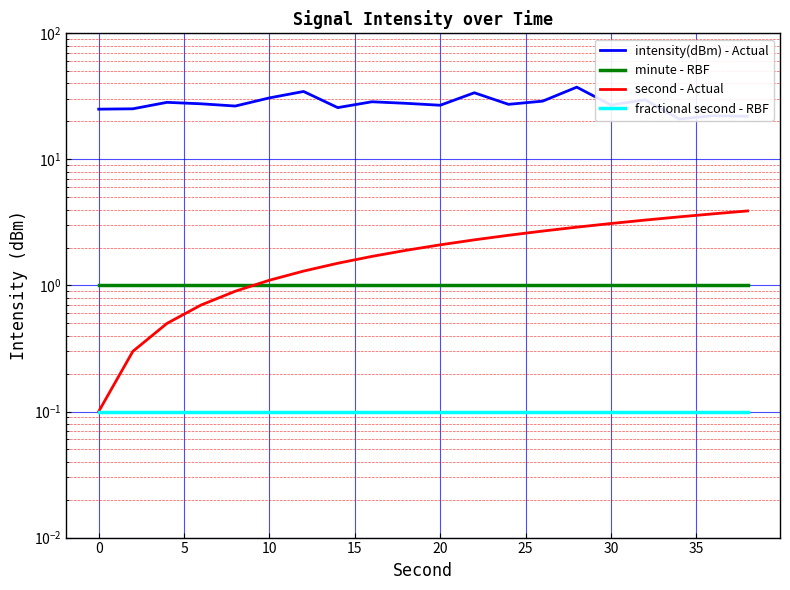

Is the value of fractional second - RBF at 19 greater than the value of intensity(dBm) - Actual at 13?

No